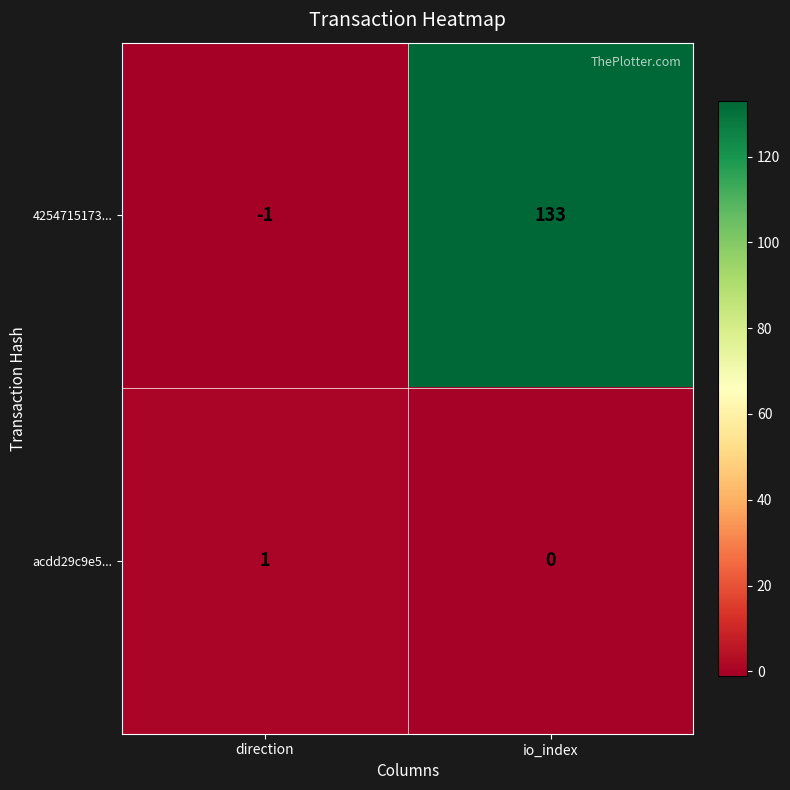

What is the difference between the maximum and minimum values in the 4254715173... series?

134